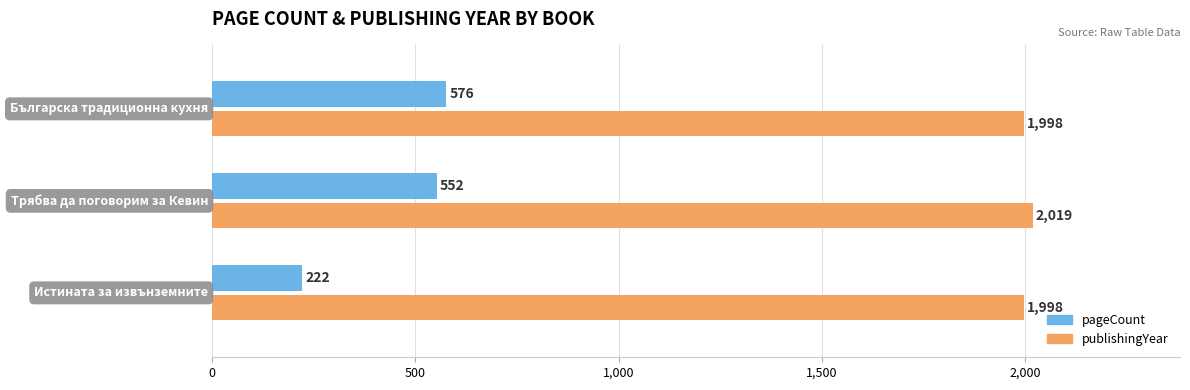

At how many categories does at least one series exceed 1702?

3